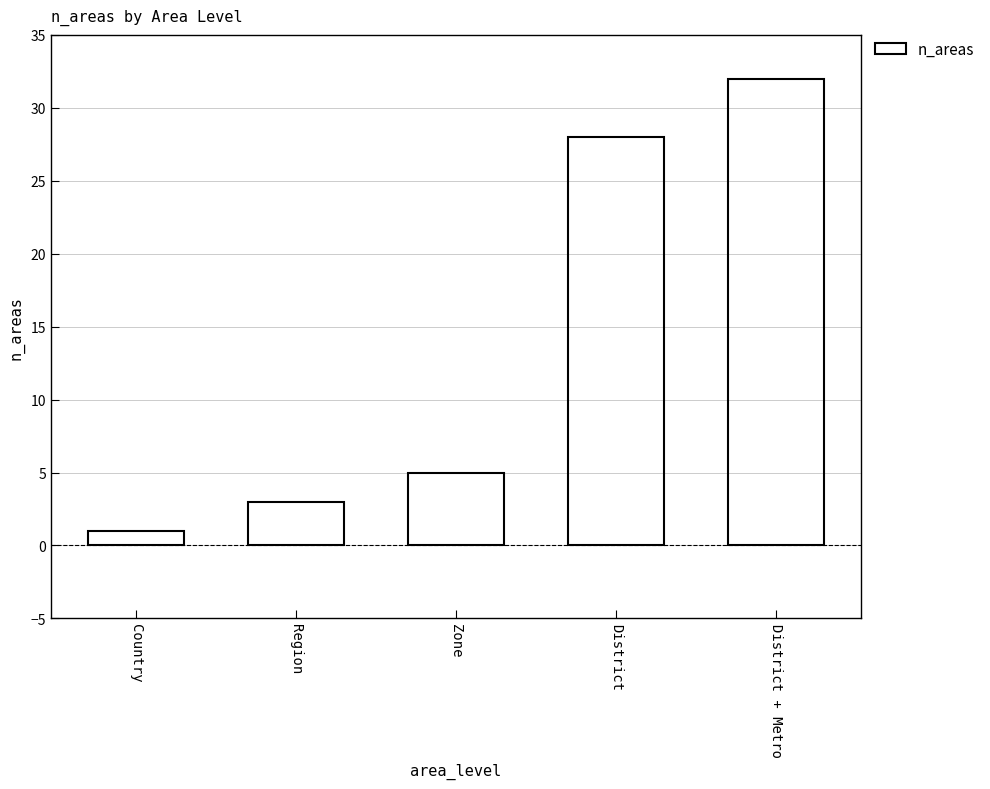

What is the change in value from Zone to District + Metro?

+27